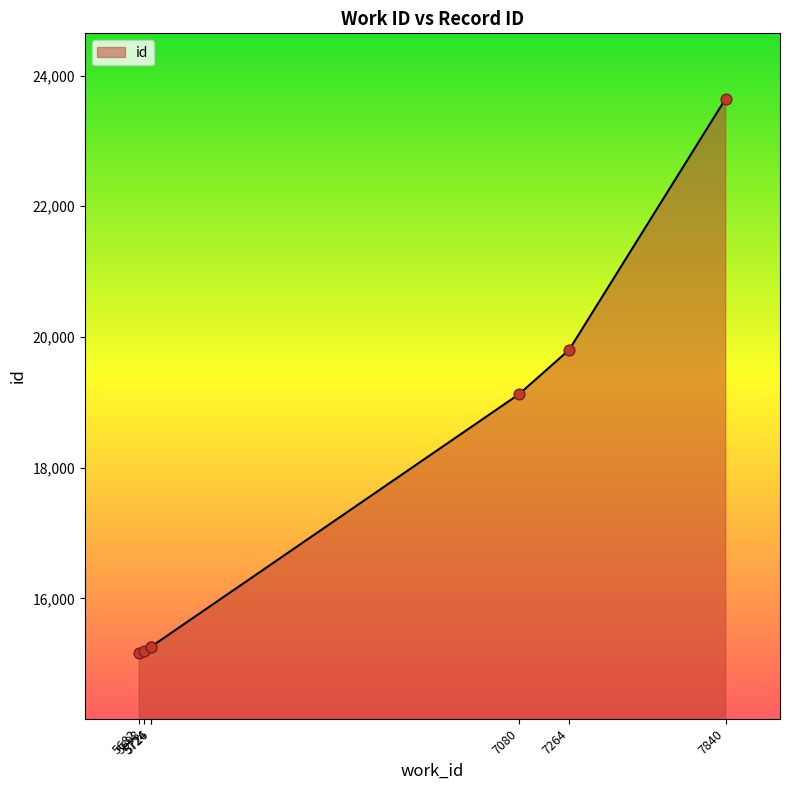

Which has a higher value, 5726 or 5682?

5726